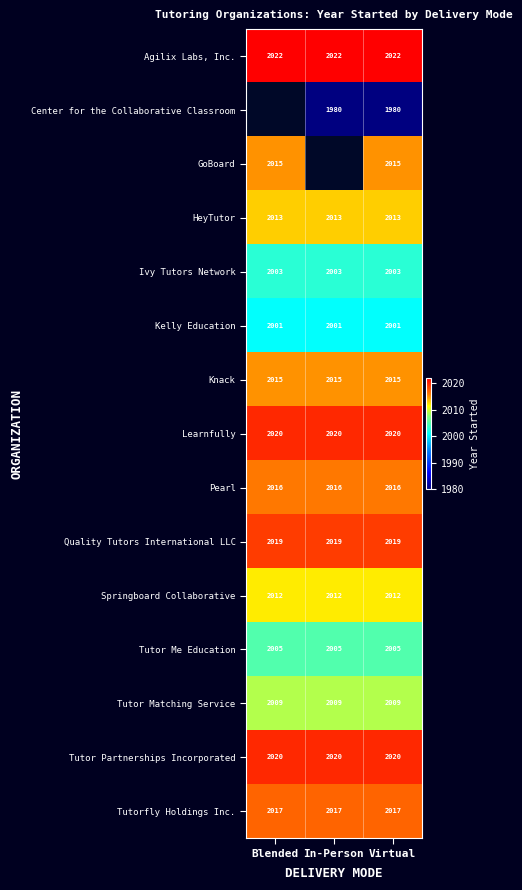

What is the highest value of the Kelly Education series?

2001